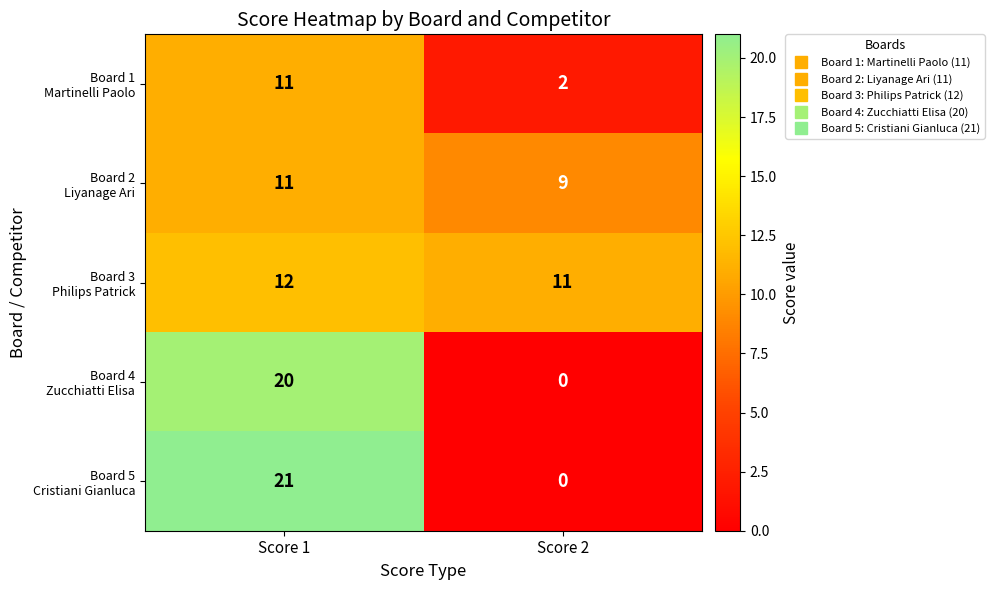

What is the total value across all series at Score 2?

22